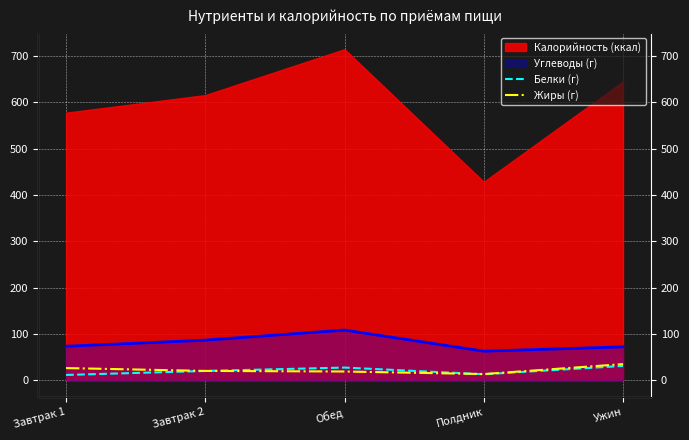

The value of Белки (г) at Завтрак 1 is 11.6. True or false?

True